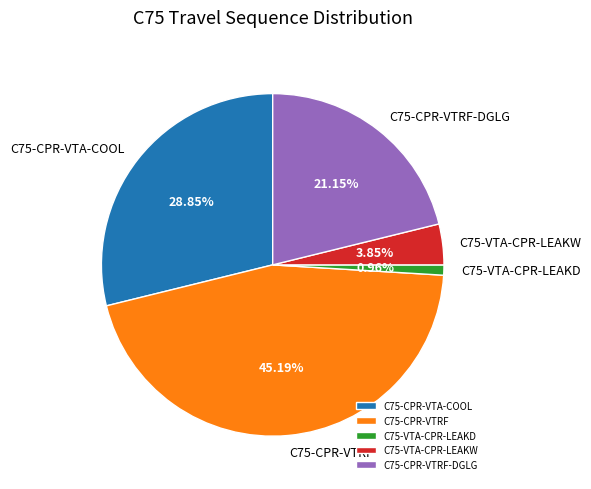

To the nearest percent, what percentage of the pie is C75-VTA-CPR-LEAKD?

1%